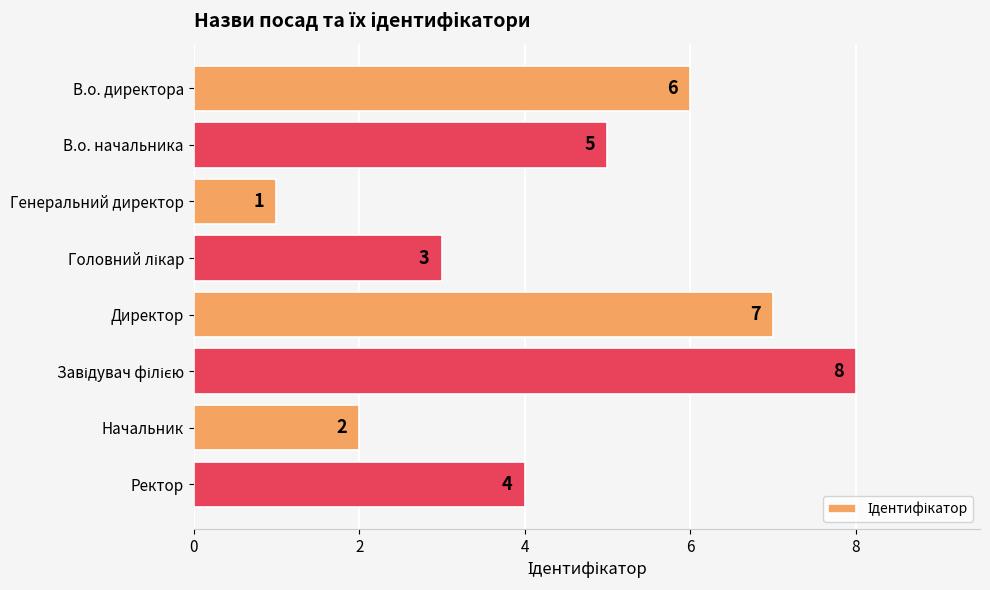

What is the change in value from В.о. начальника to Генеральний директор?

-4